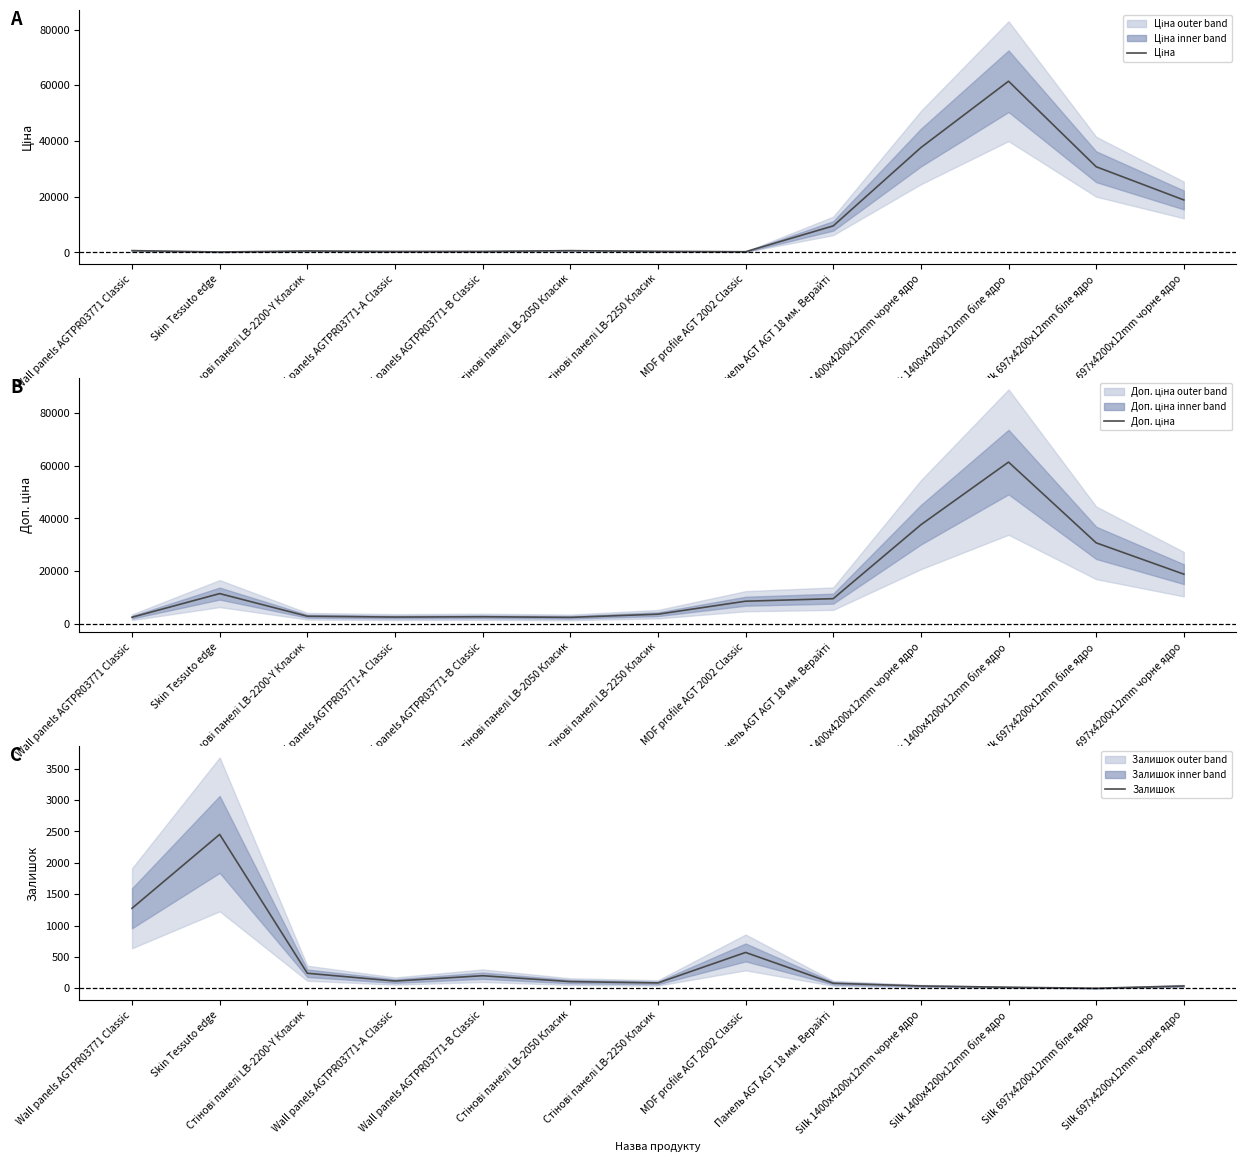

At which label does Ціна reach its minimum?

Skin Tessuto edge